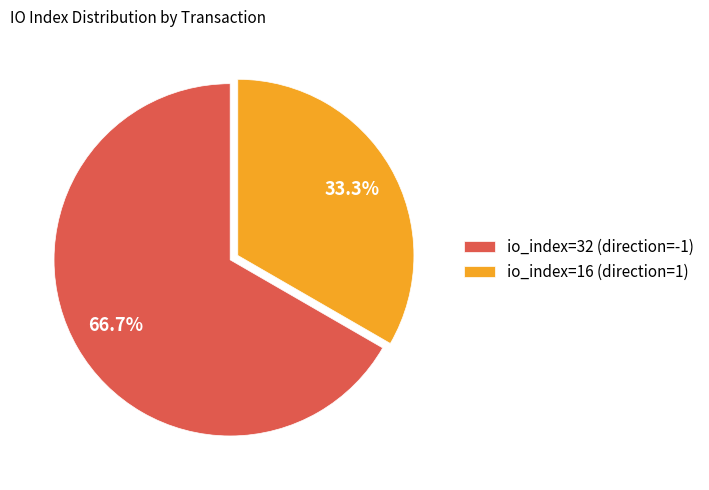

To the nearest percent, what portion does io_index=16 (direction=1) represent?

33%